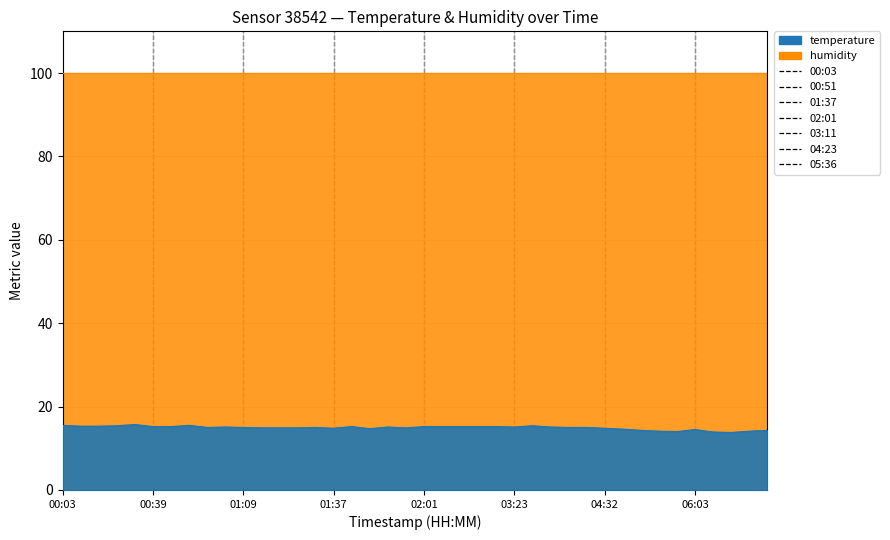

Is it true that the value at 05:36 is 6.4?

False